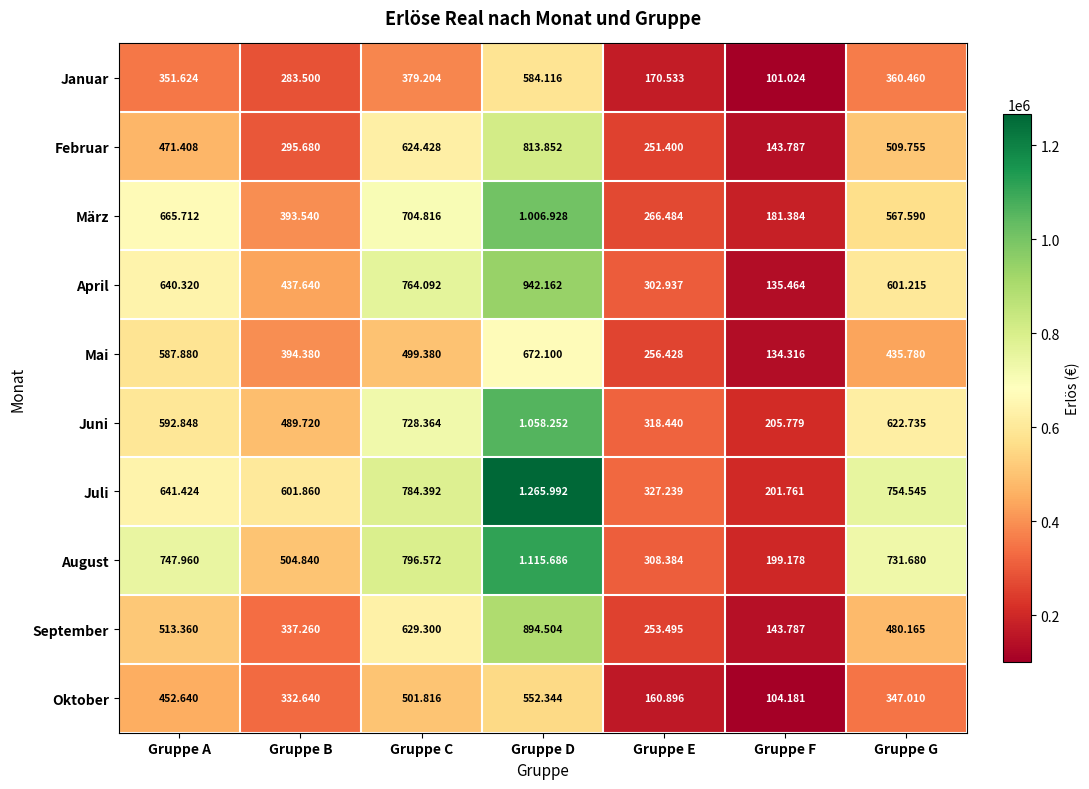

What is the difference between the August values at Gruppe D and Gruppe E?

807302